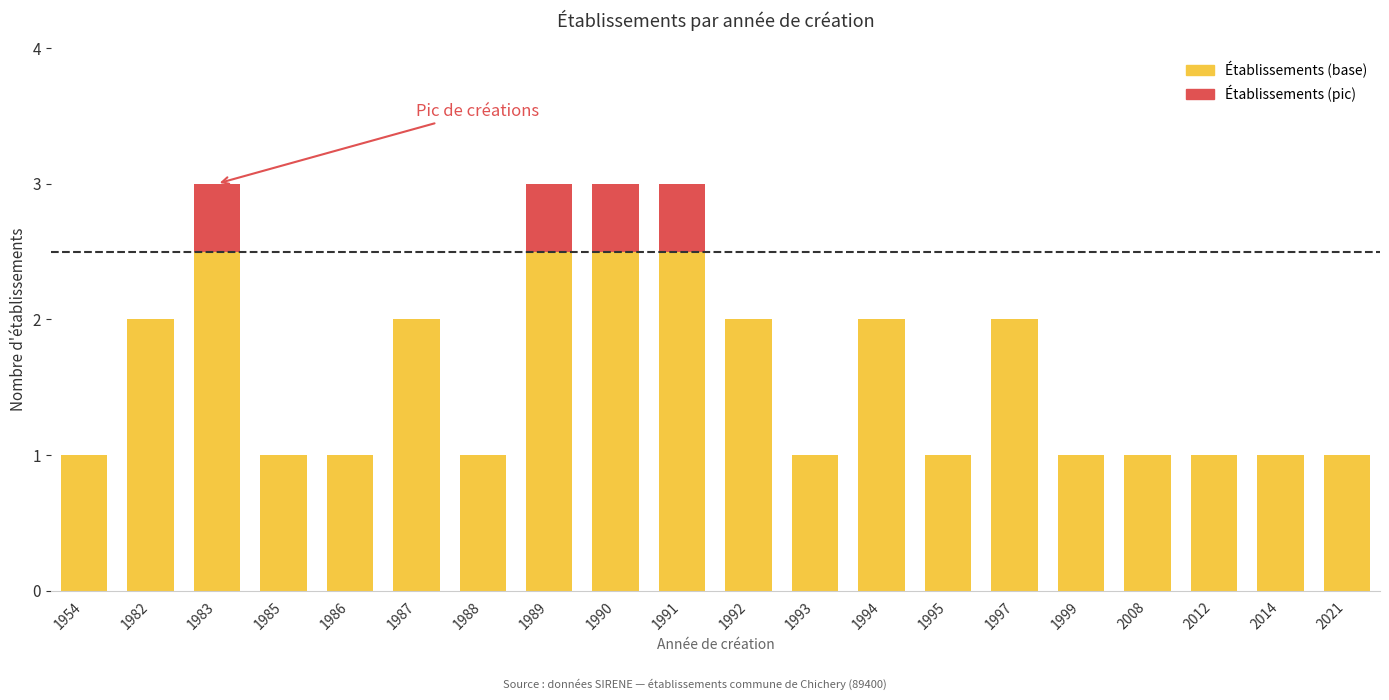

The value of Count (above threshold) at 2008 is 0. True or false?

True